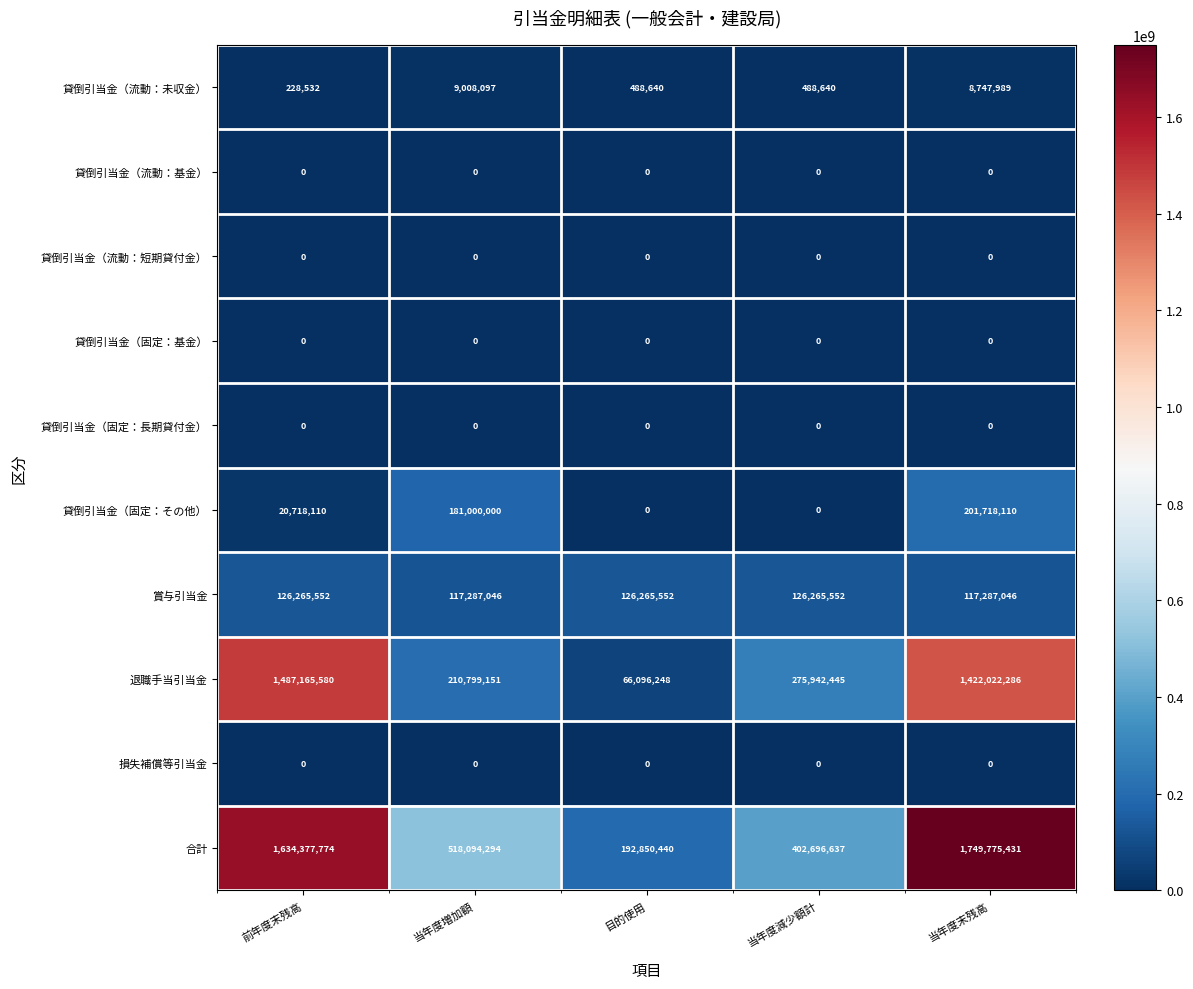

Count the 貸倒引当金（固定：その他） values in the range 0 to 181000000.

4